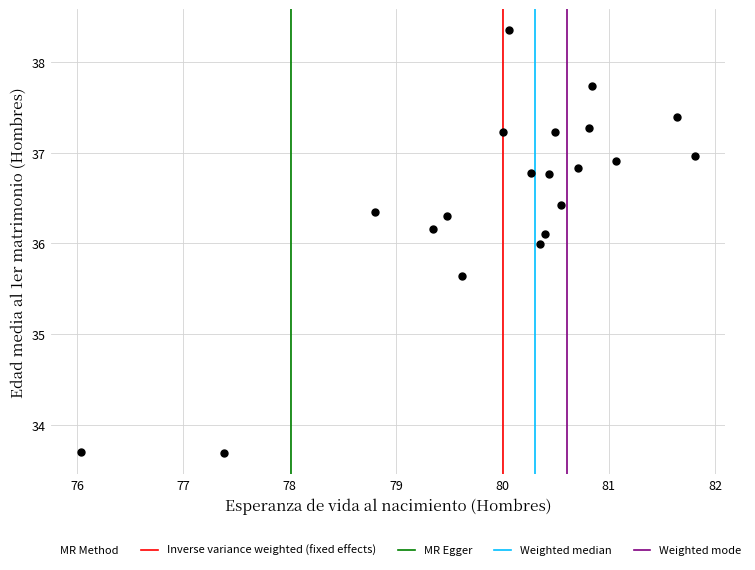

What is the range of X values (max minus min)?

5.8